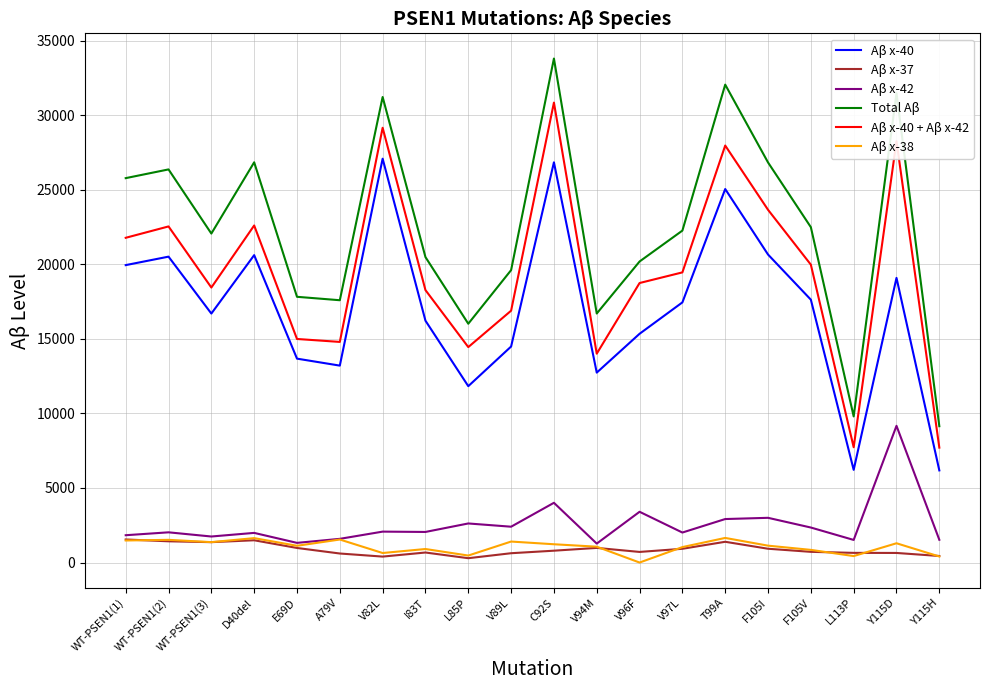

Is this an area chart (filled region under the line)?

No